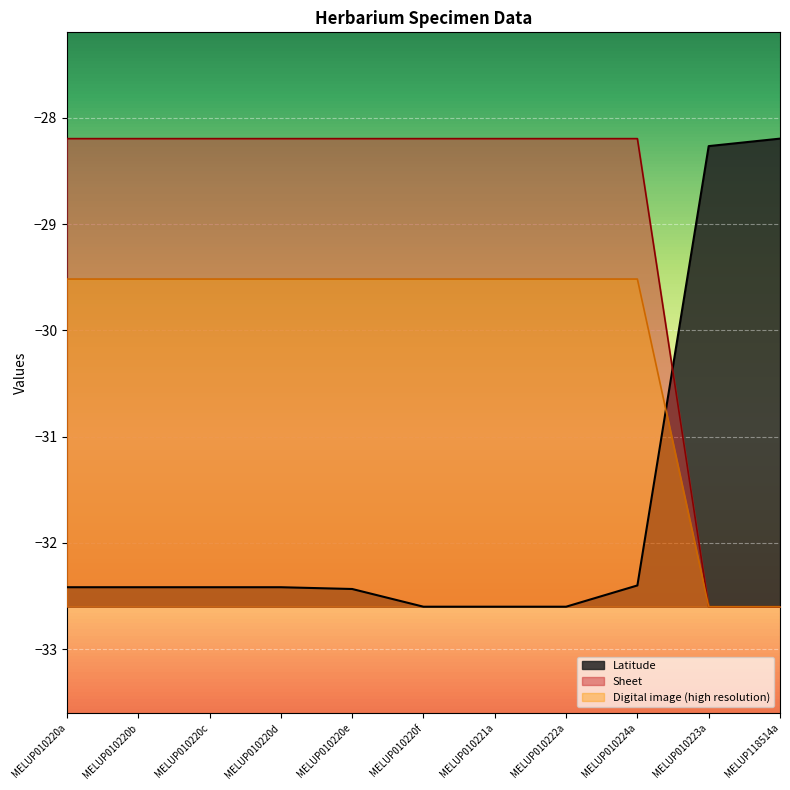

The value of Digital image (high resolution) at MELUP010220e is -29.5. True or false?

True